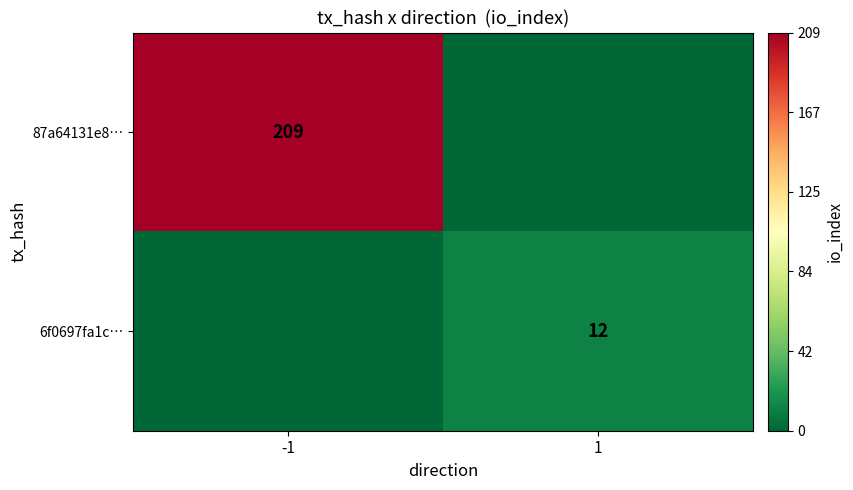

Which has a higher value, -1 or 1?

-1